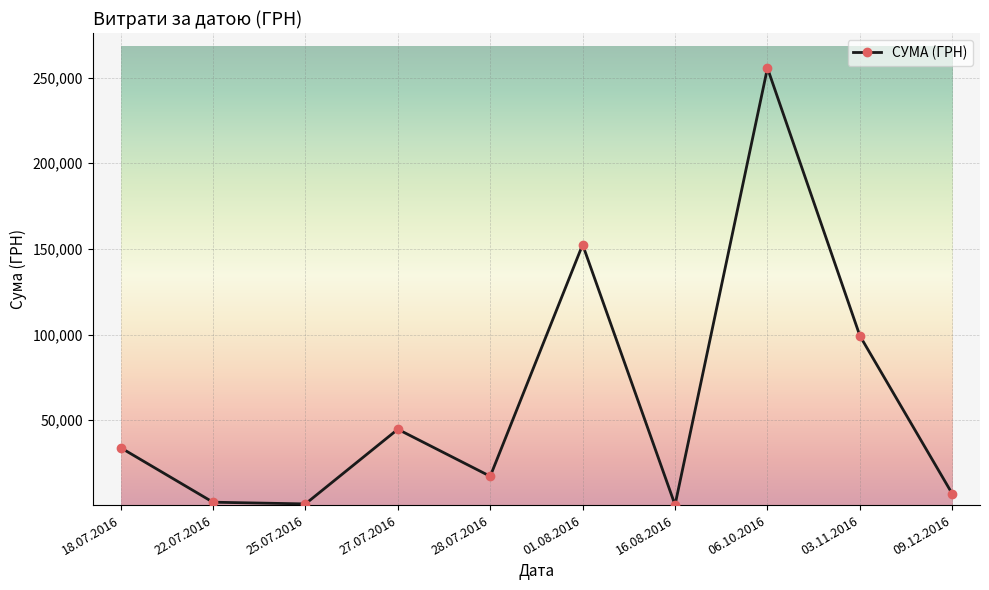

True or false: the data has more than 2 interior local peaks.

True